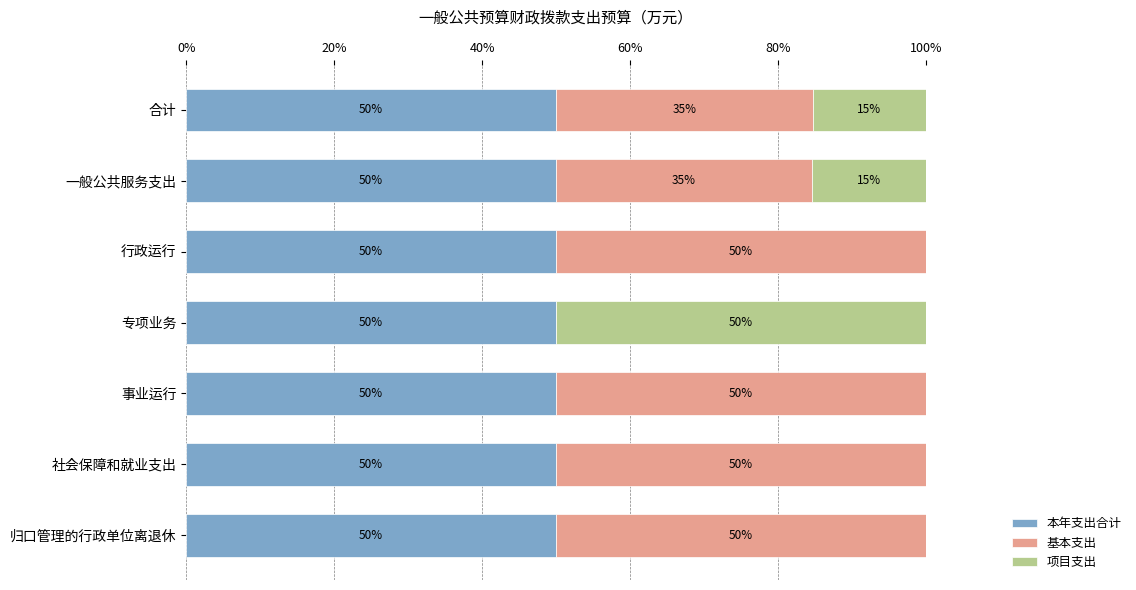

What is the approximate value of 本年支出合计 at 行政运行?

50.0